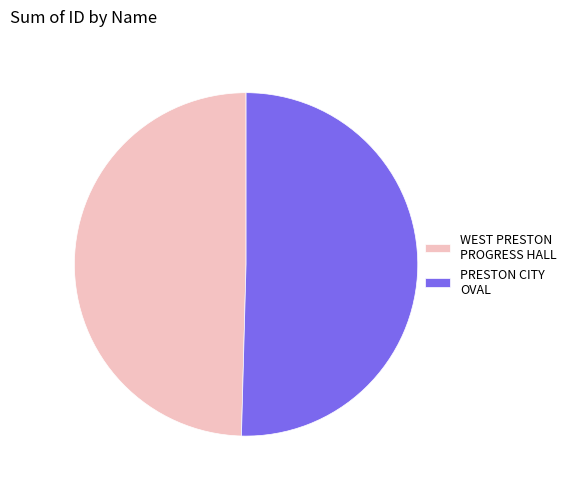

Which category has the biggest portion of the pie?

PRESTON CITY OVAL